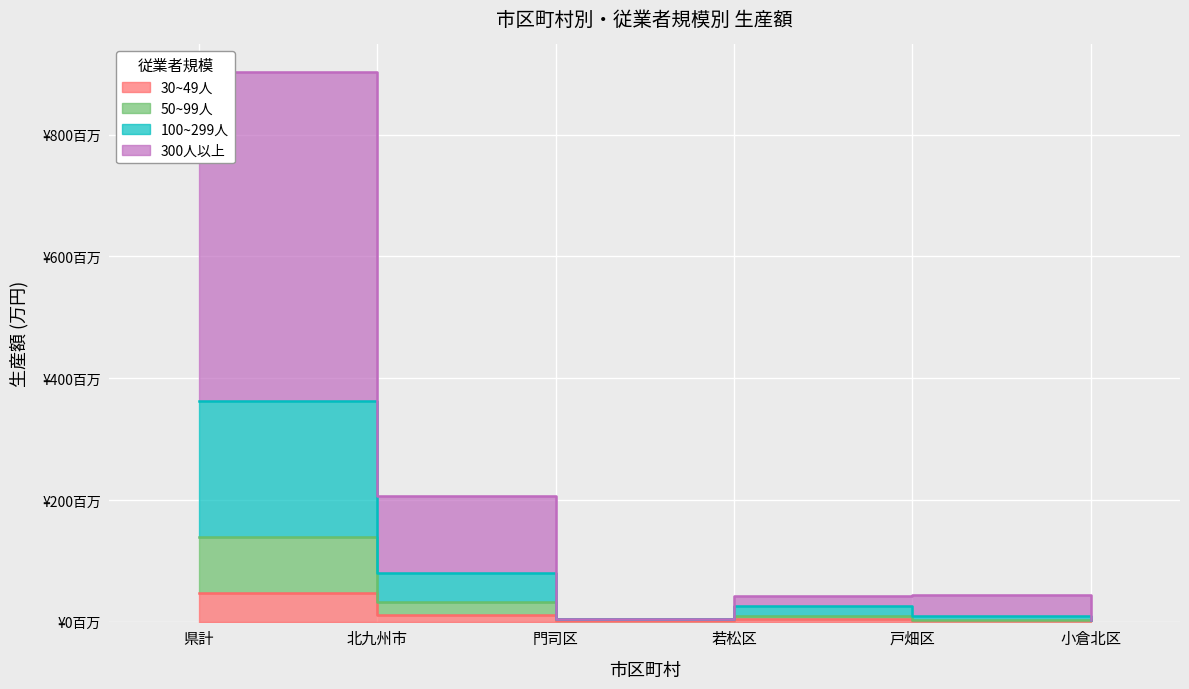

True or false: 100~299人 and 50~99人 intersect in this chart.

False